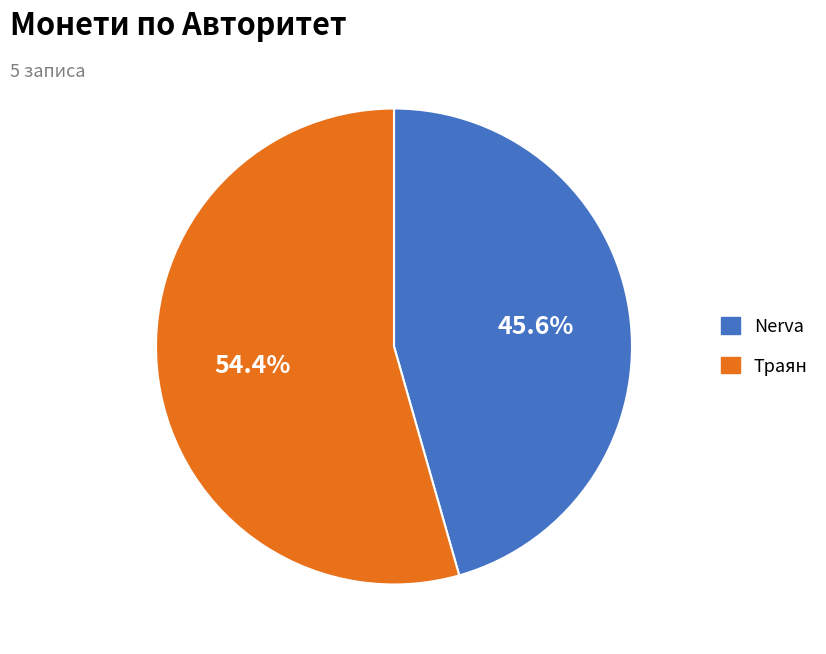

Count the number of slices in the pie.

2